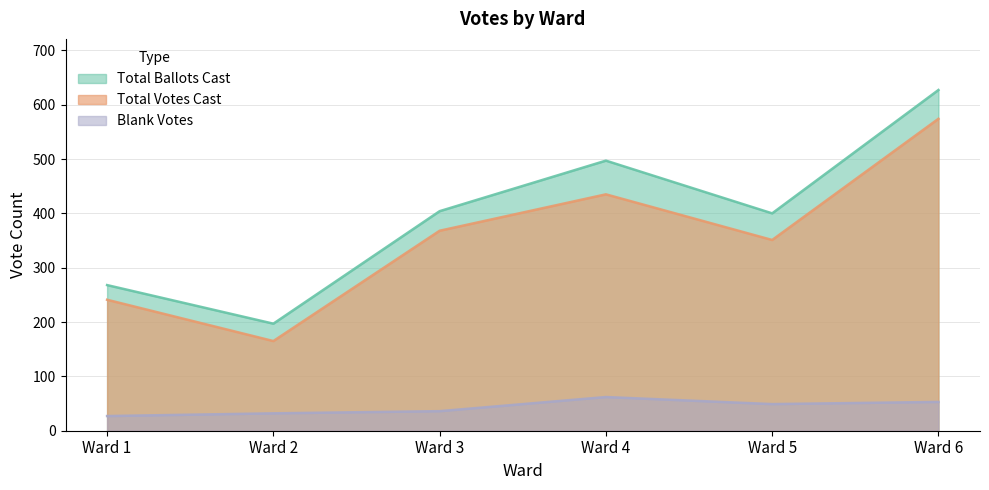

How many data points in Total Votes Cast are above 368?

2